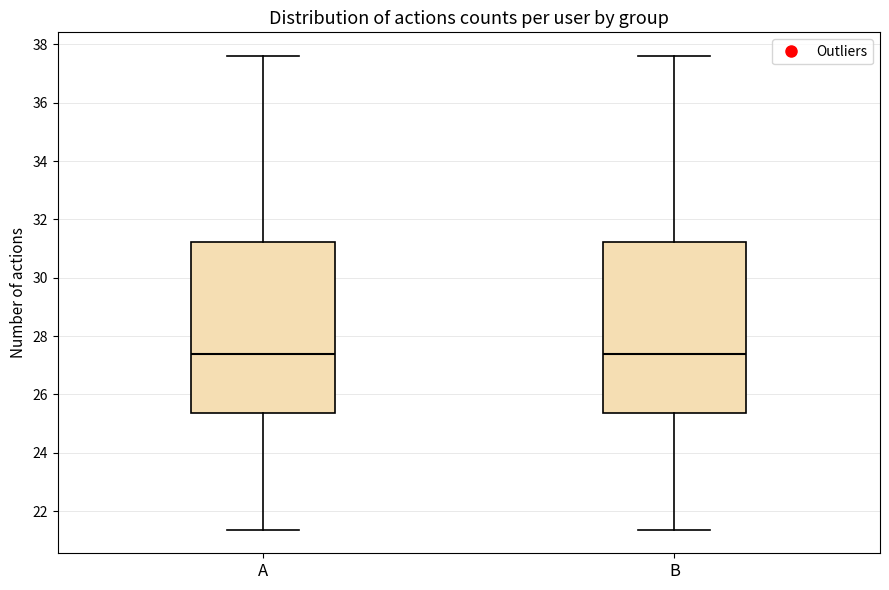

Reading left to right, read every box against the y-axis: the position of its median line, the range the box covers, and the ends of its whiskers. The values are not printed on the chart, so give them approximately, as read against the axis.

A: median 27.4, box 25.4 to 31.2, whiskers 21.4 to 37.6
B: median 27.4, box 25.4 to 31.2, whiskers 21.4 to 37.6